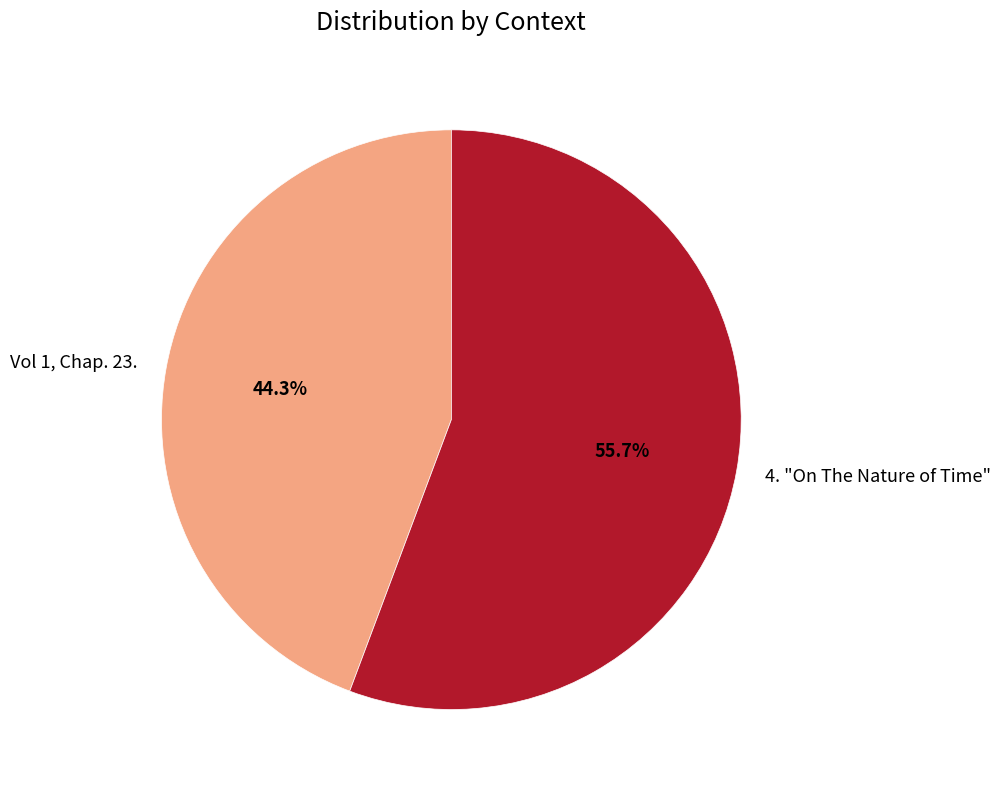

Combined, what portion of the pie is Vol 1, Chap. 23. and 4. "On The Nature of Time"?

100.0%